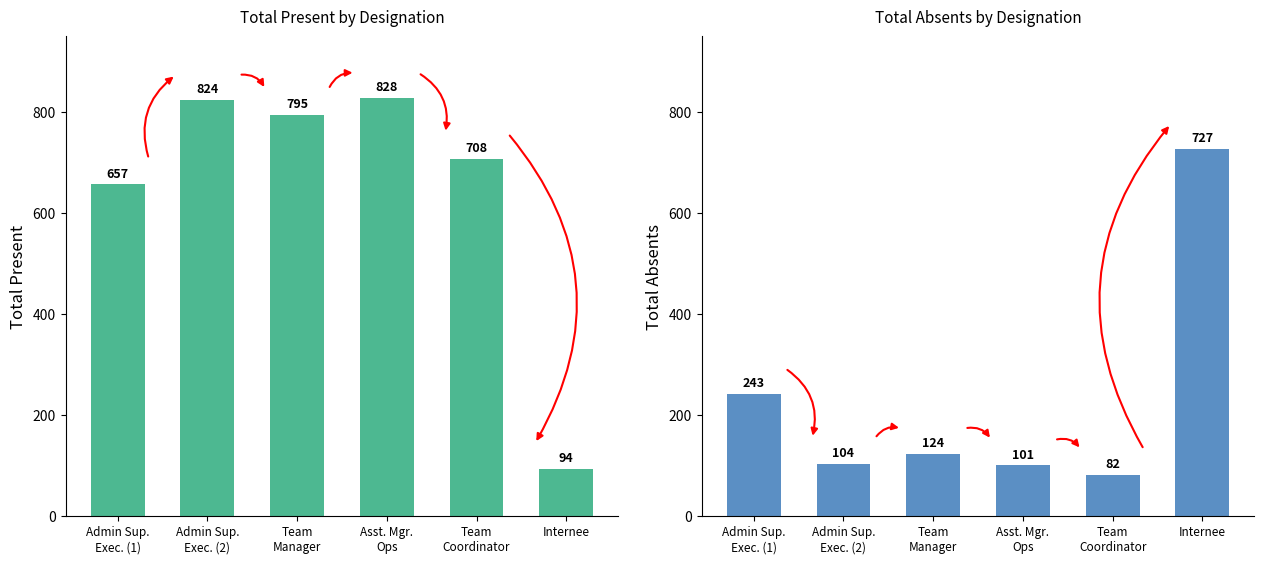

What is the sum of the Total Present values at Team
Coordinator and Asst. Mgr.
Ops?

1536